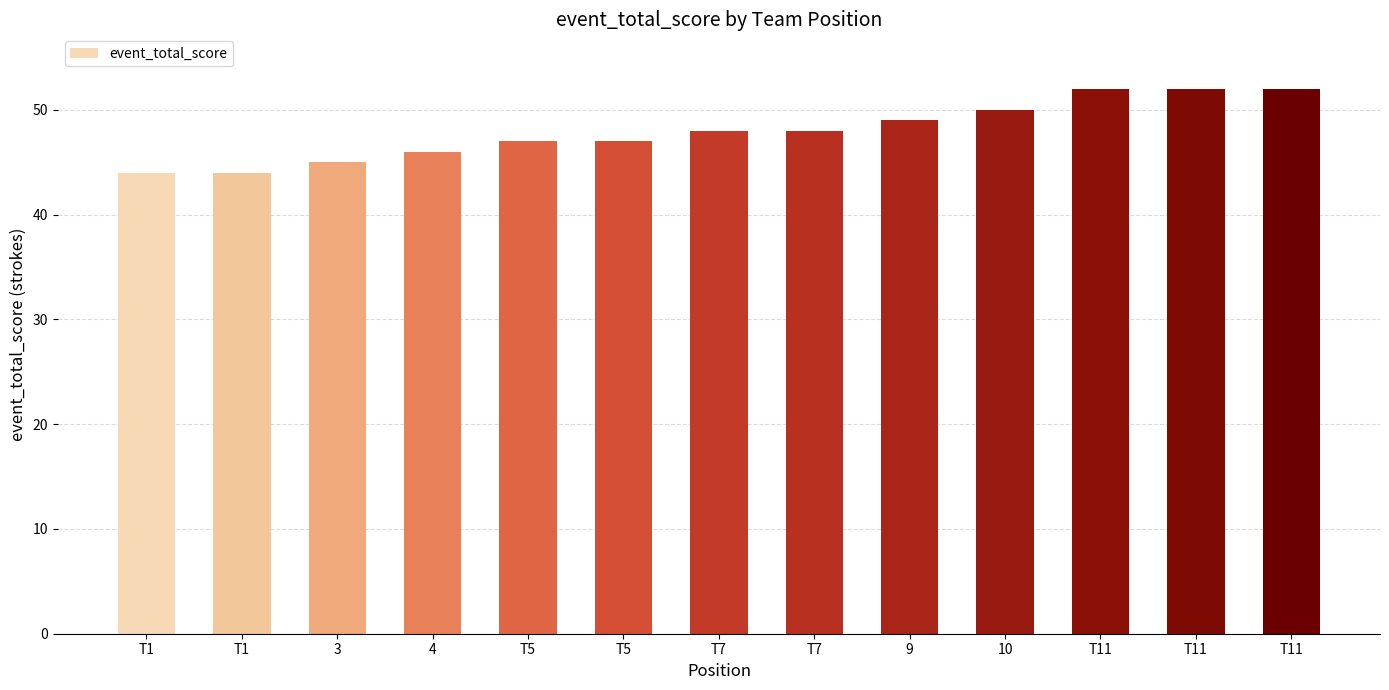

Where is the data nearest to the value 48?

T7